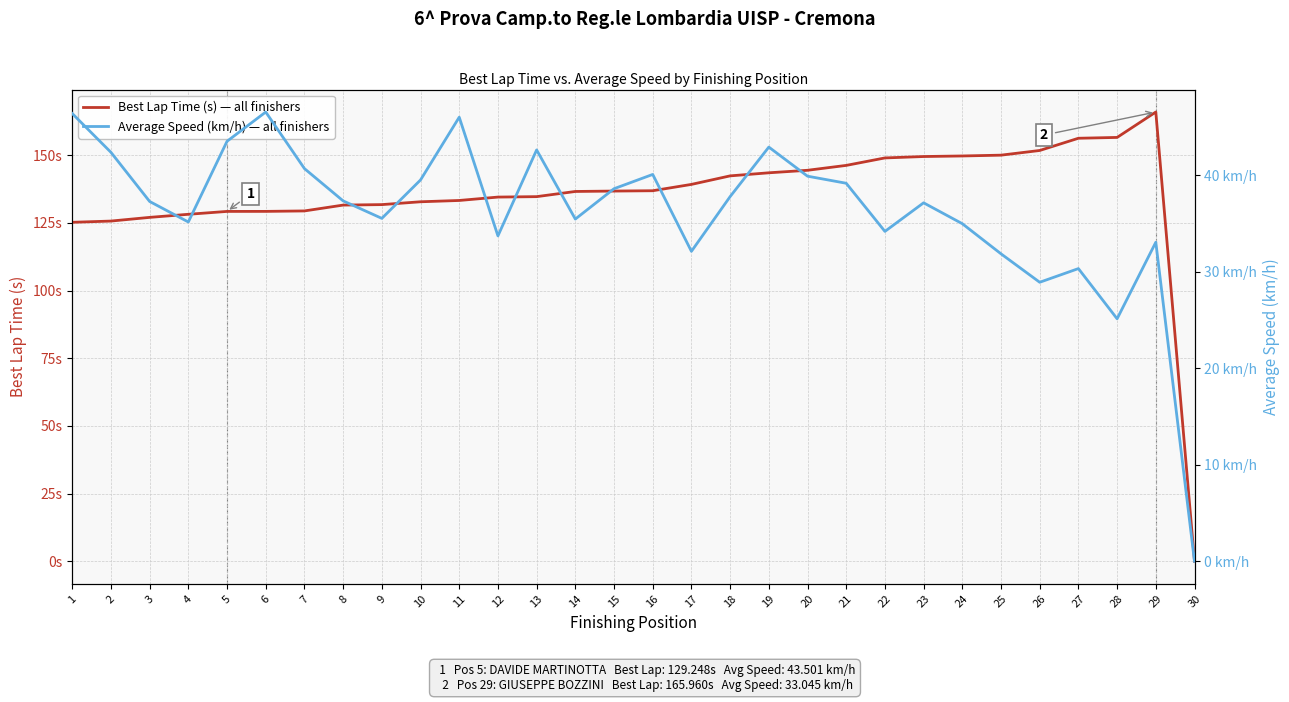

What is the value of the Best Lap Time (s) — all finishers point at the 13th from the left?

134.7